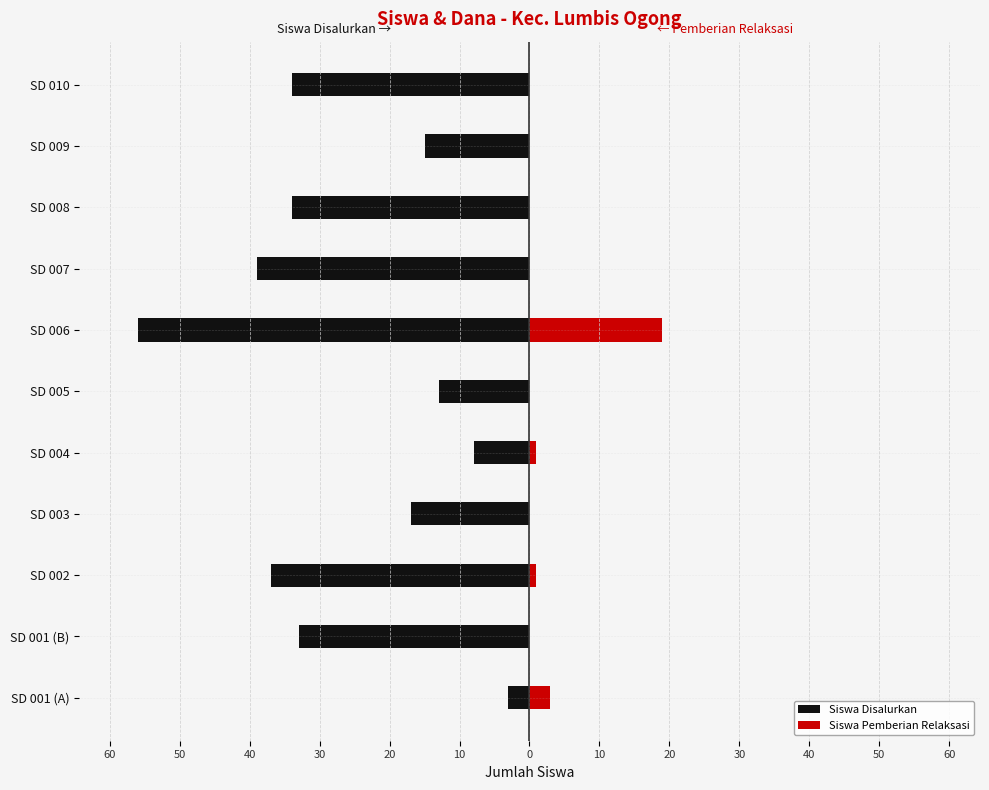

How many values in the Siswa Pemberian Relaksasi series exceed 0?

4